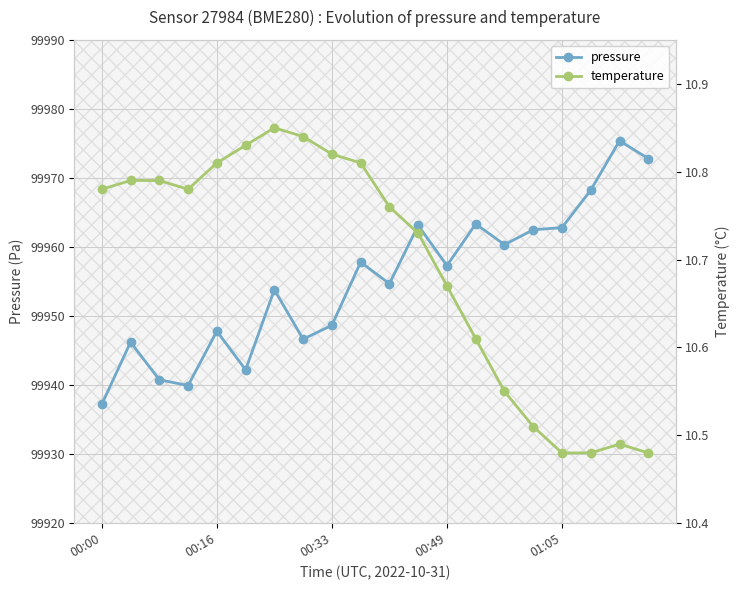

What is the sum of all pressure values?

1999101.7